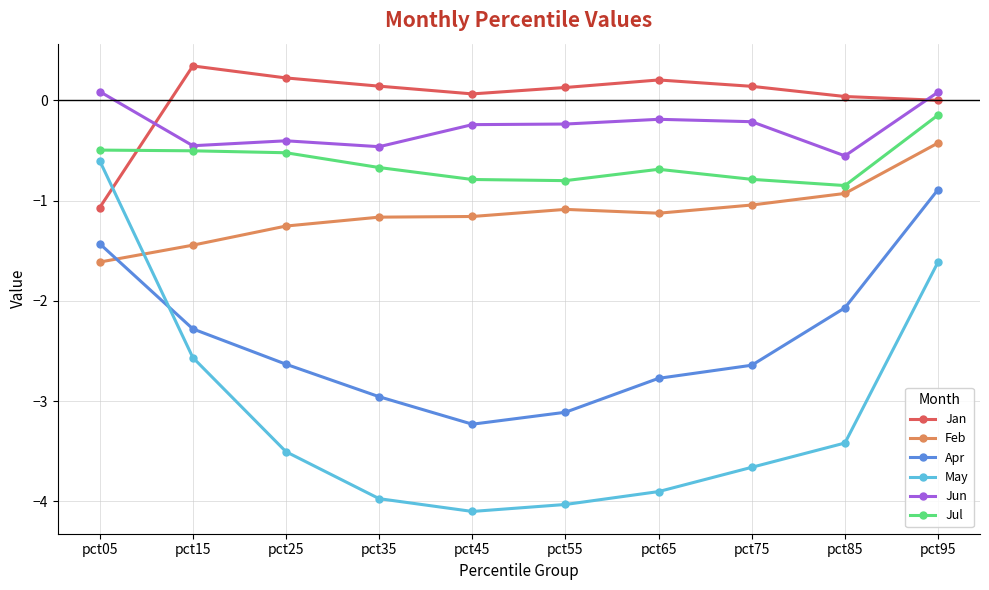

True or false: Apr and Jan cross at least once.

False